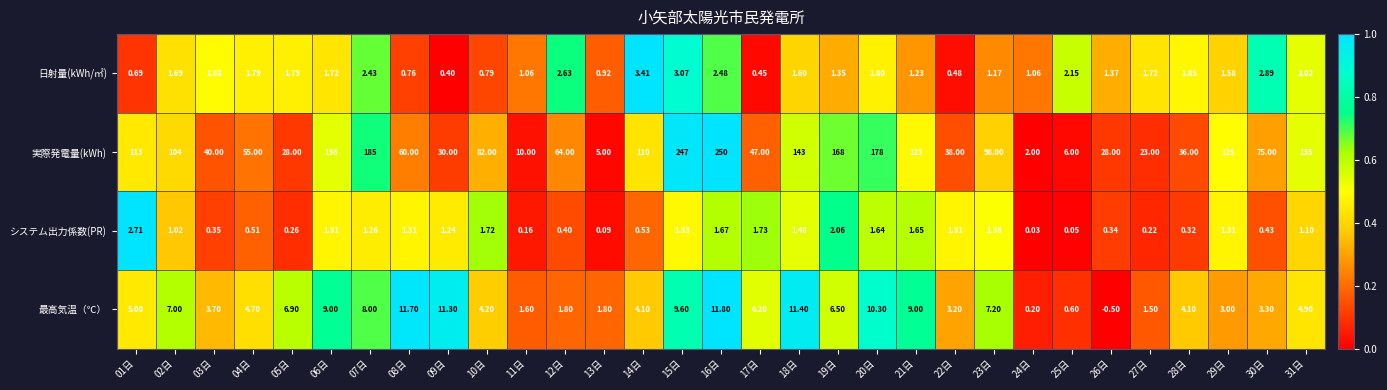

How many series are shown in this chart?

4